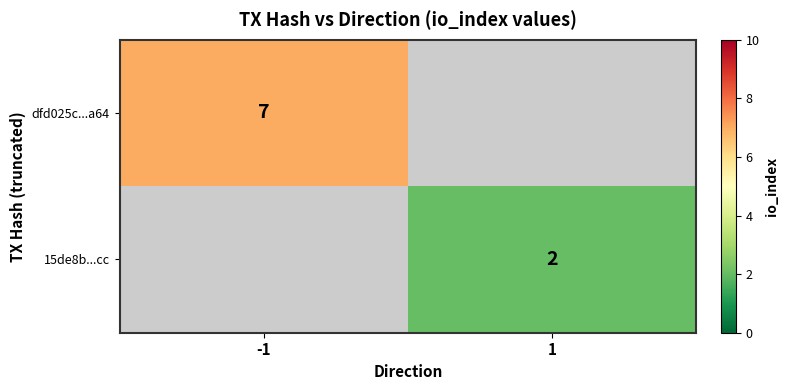

The value of 15de8b...cc at 1 is 2. True or false?

True